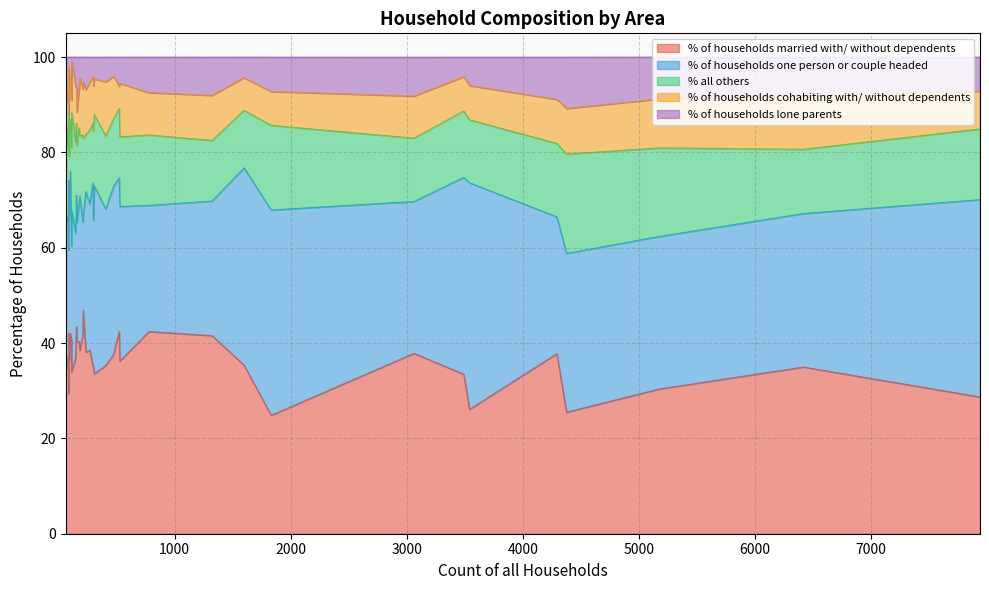

What is the maximum value for % of households one person or couple headed?

47.5